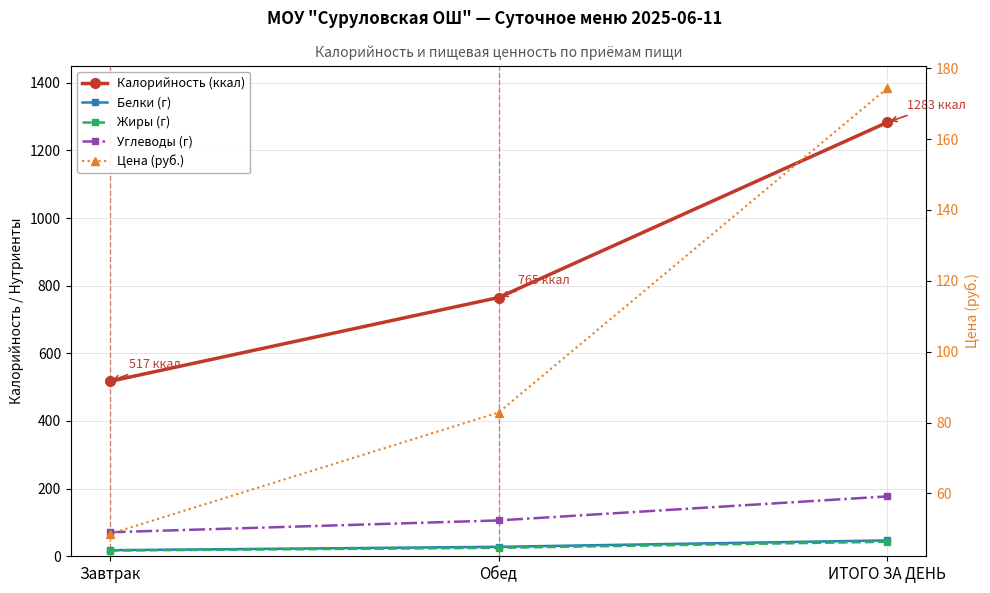

What is the sum of all Белки (г) values?

93.0